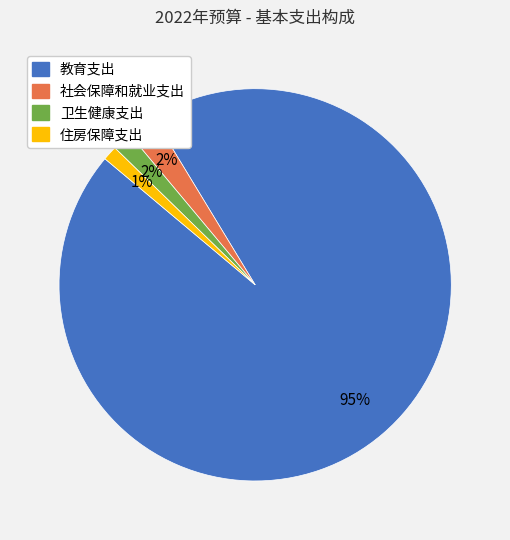

Is the sum of 住房保障支出 and 社会保障和就业支出 greater than half?

No